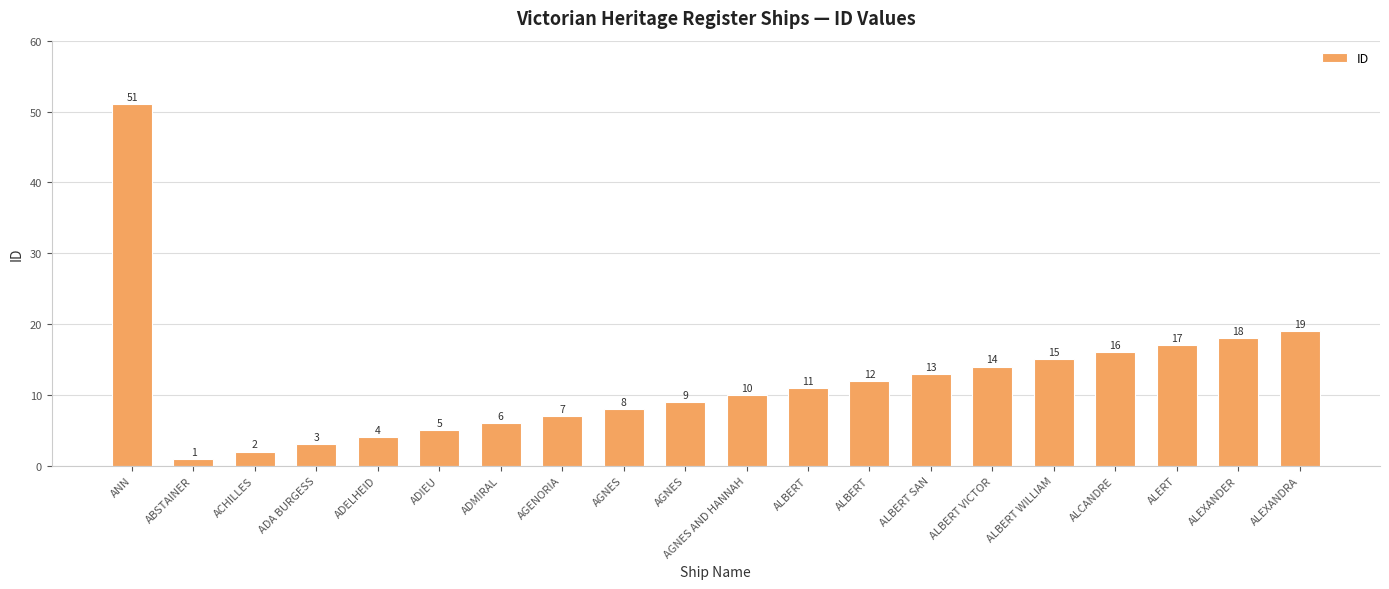

List the labels in order of value, largest first.

ANN, ALEXANDRA, ALEXANDER, ALERT, ALCANDRE, ALBERT WILLIAM, ALBERT VICTOR, ALBERT SAN, ALBERT, ALBERT, AGNES AND HANNAH, AGNES, AGNES, AGENORIA, ADMIRAL, ADIEU, ADELHEID, ADA BURGESS, ACHILLES, ABSTAINER